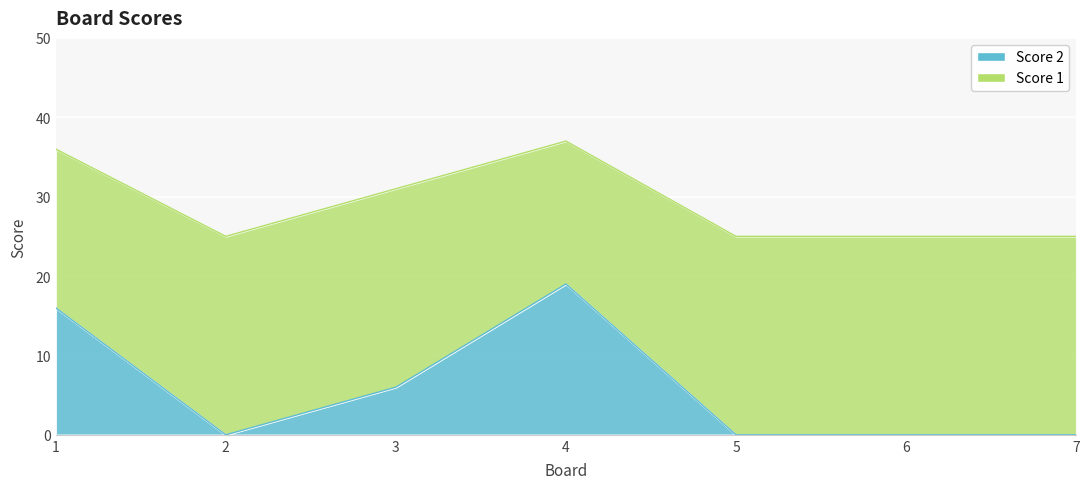

The value at 7 is 11. True or false?

False